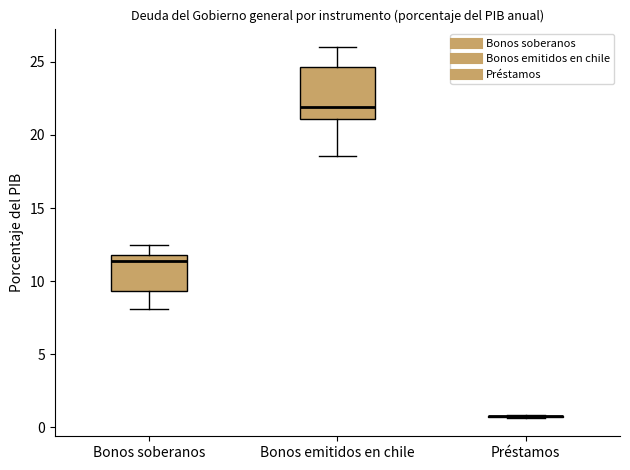

Comparing the boxes themselves (not the whiskers), which one is the tallest?

Bonos emitidos en chile